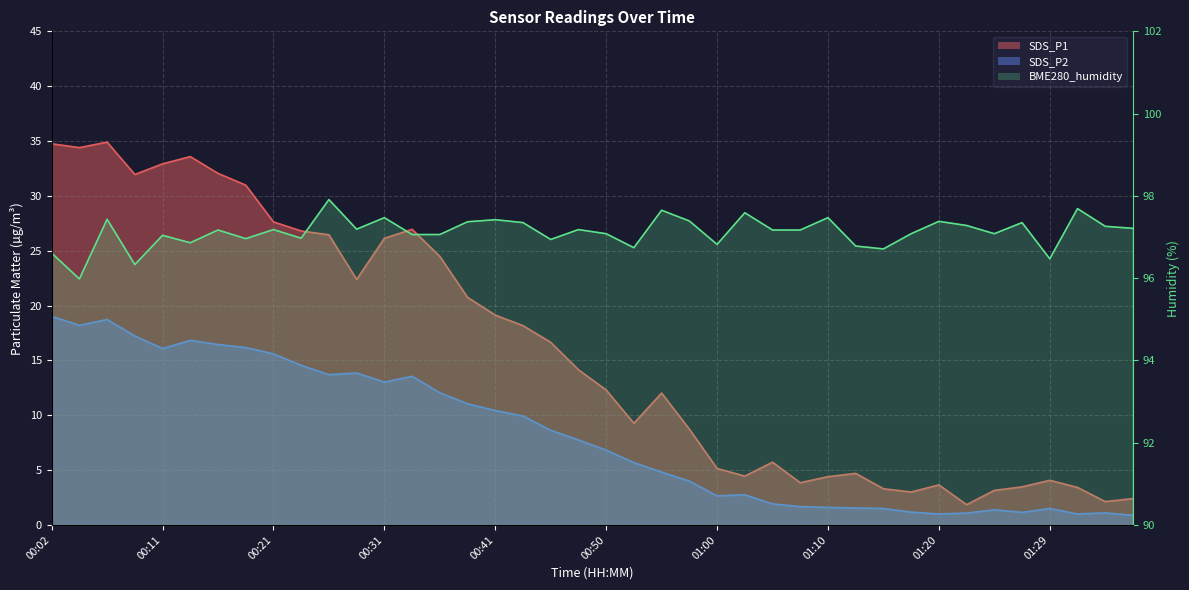

At which category is the sum across all series the highest?

00:07